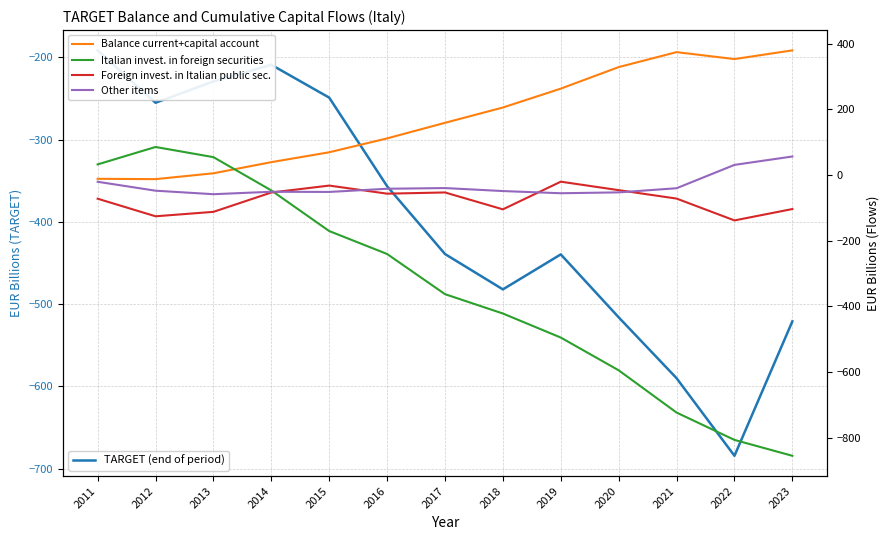

True or false: TARGET (end of period) and Foreign invest. in Italian public sec. intersect in this chart.

False